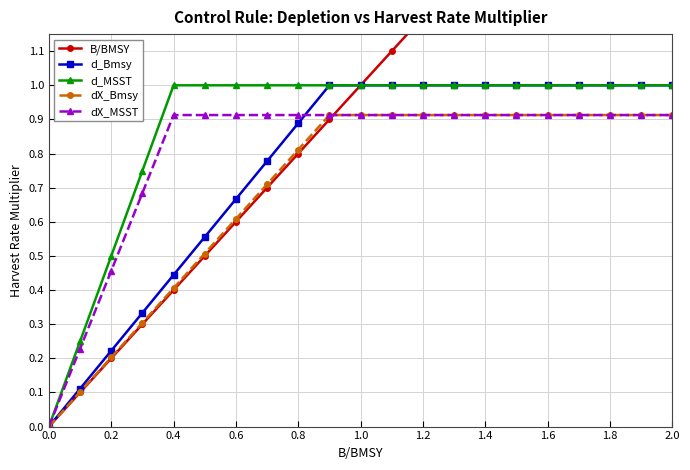

What is the approximate value of d_MSST at 1.2?

1.0